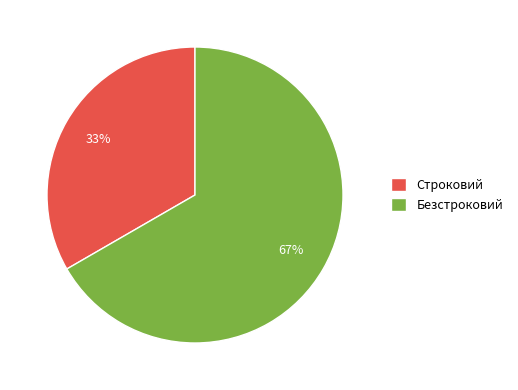

Which has a higher value, Безстроковий or Строковий?

Безстроковий